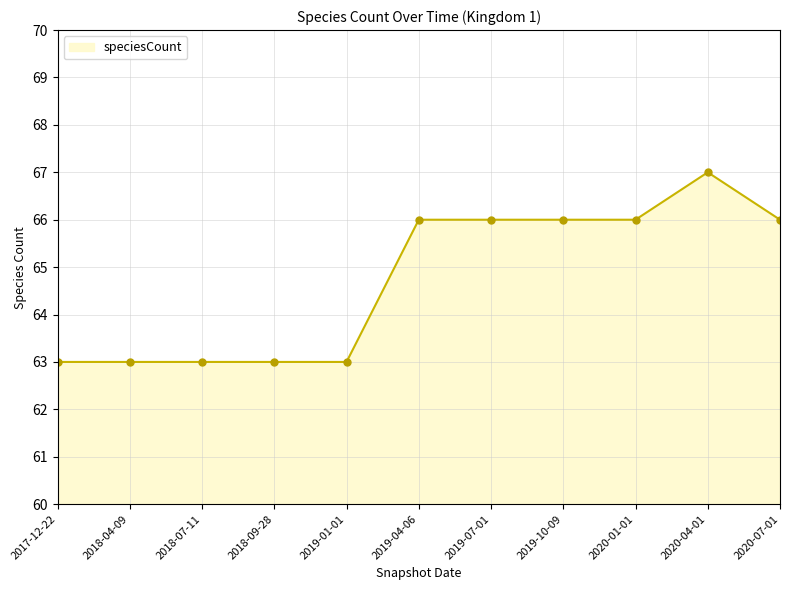

True or false: the data shows 67 at 2020-04-01.

True